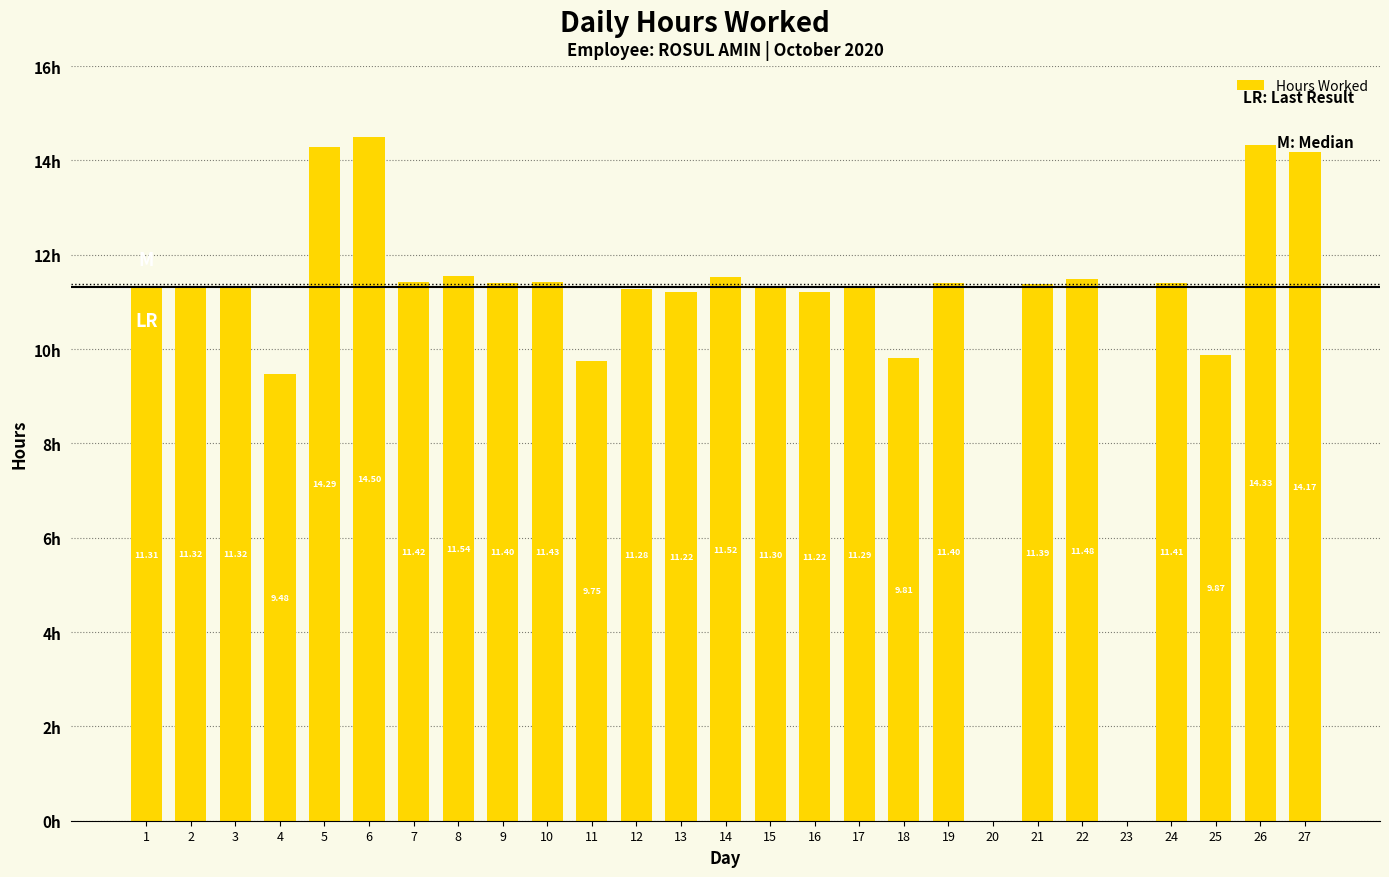

How many bars are there in total?

27